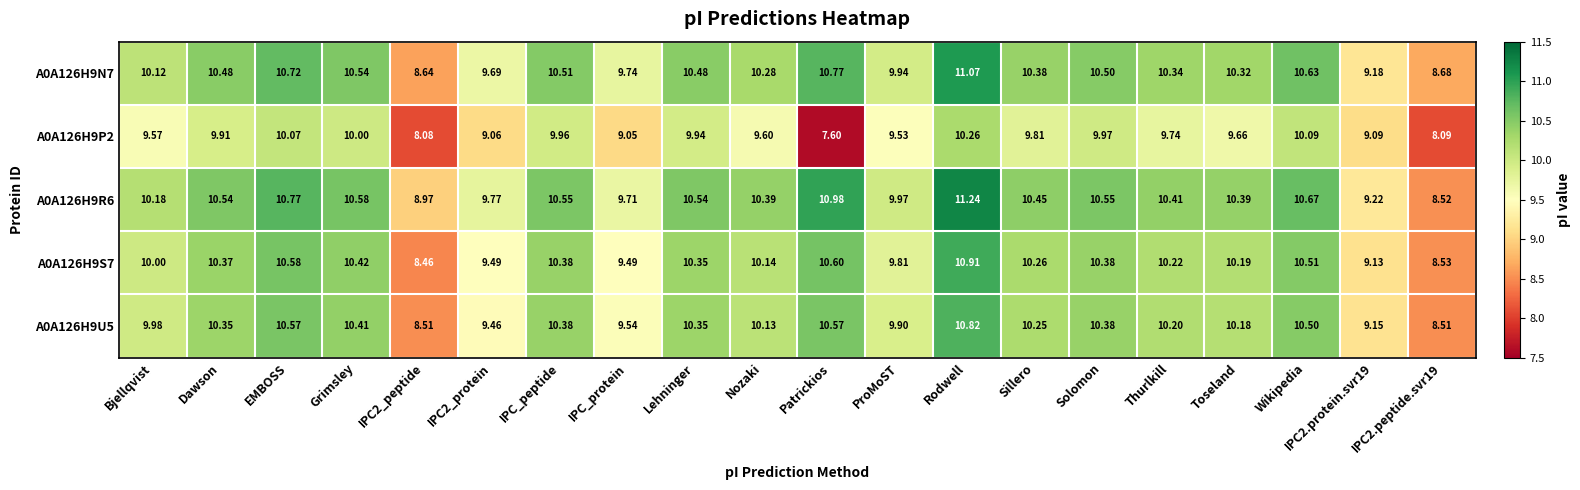

Which label corresponds to the smallest value in the chart?

Patrickios